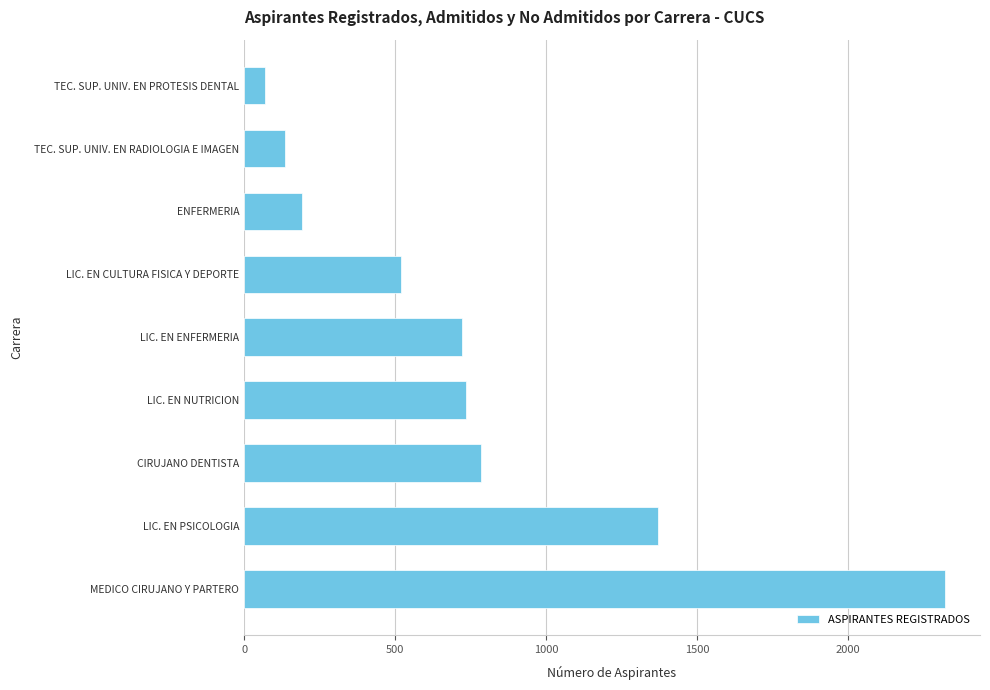

The chart shows a value of 2321 at MEDICO CIRUJANO Y PARTERO. True or false?

True